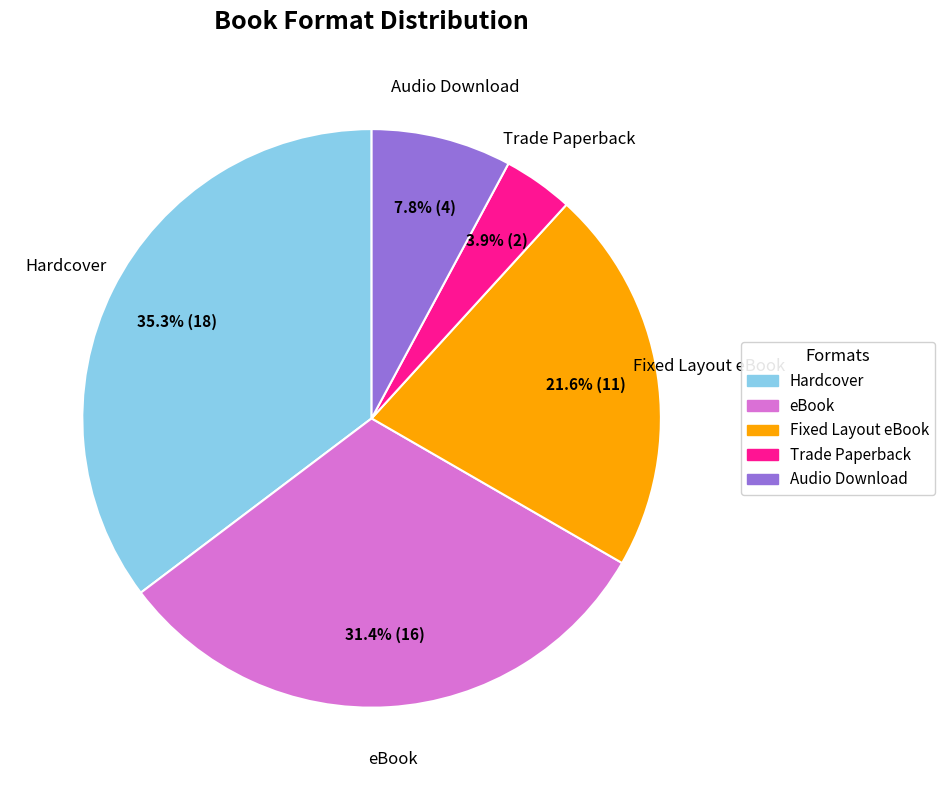

How many segments does this pie chart have?

5